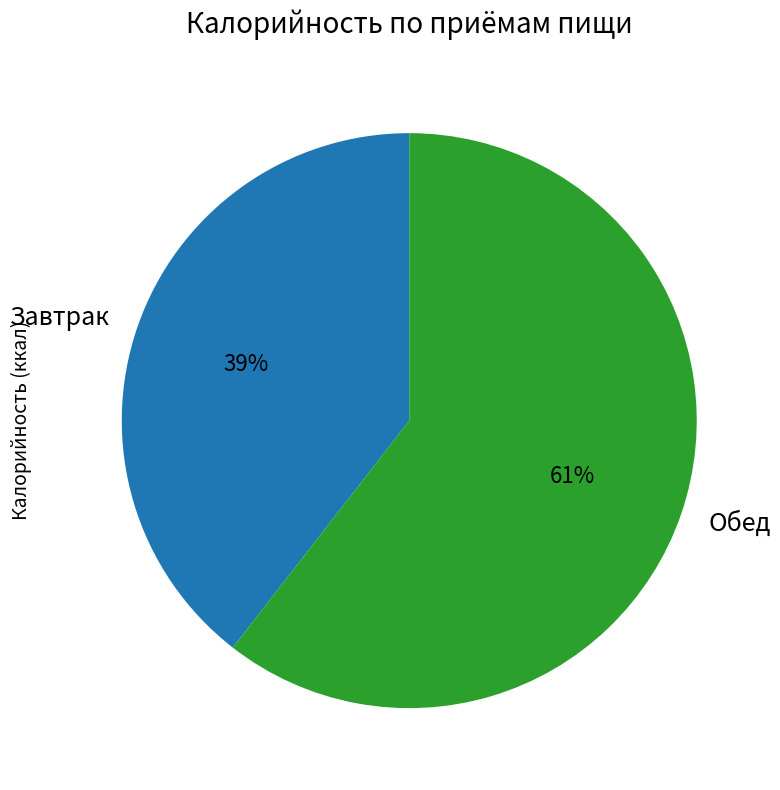

Which has a higher value, Завтрак or Обед?

Обед